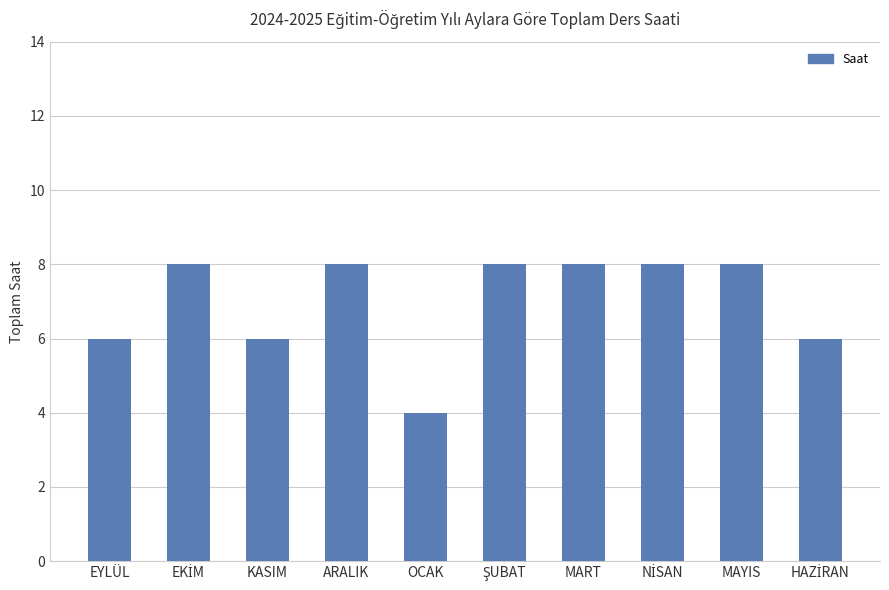

What is the sum of the values at OCAK and ARALIK?

12